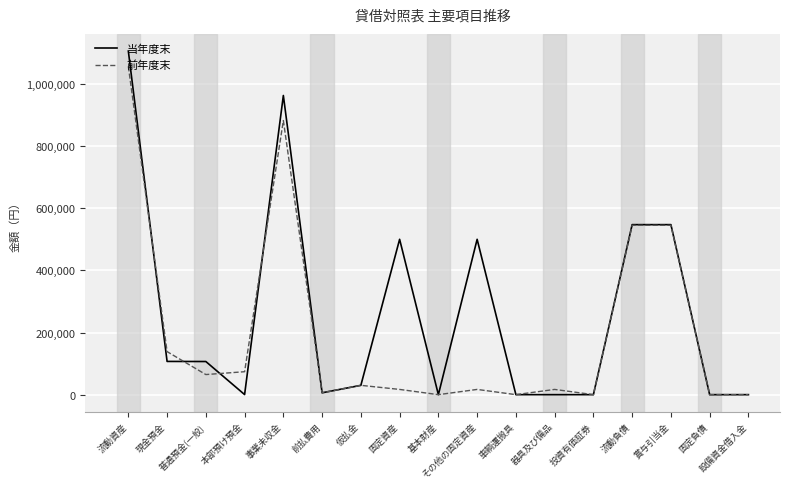

What is the spread (max minus min) of values at 本部預け預金?

73563